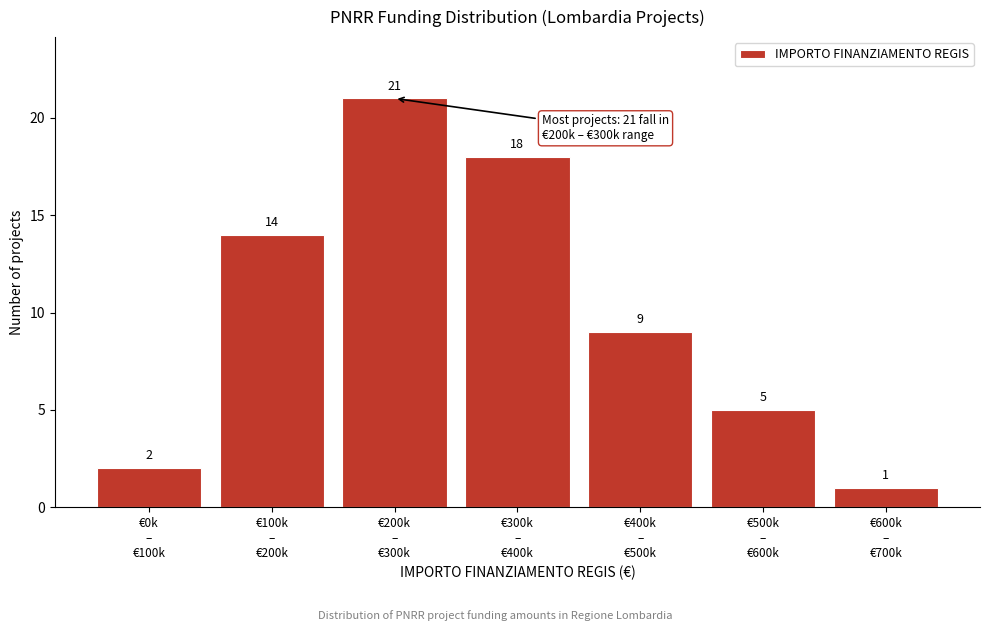

Reading left to right, transcribe all the data shown in this chart.

2	14	21	18	9	5	1